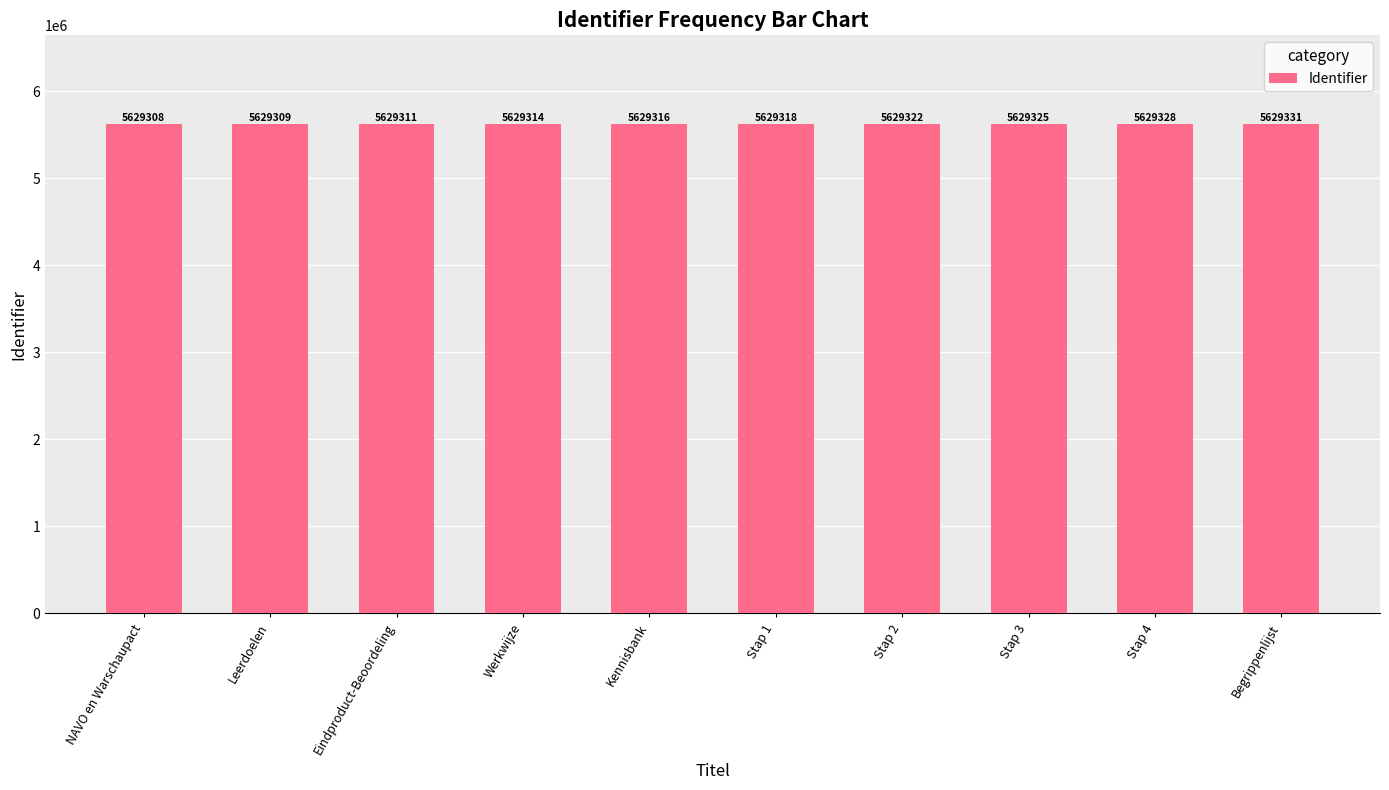

How many data points does each series have?

10